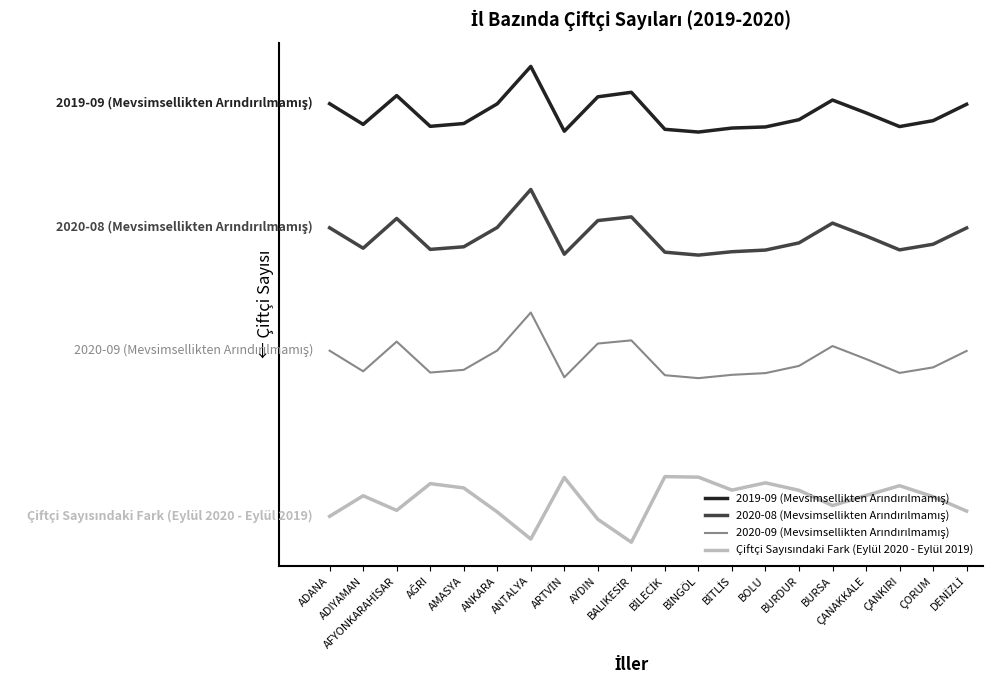

Which category has the highest value across all series?

ANTALYA